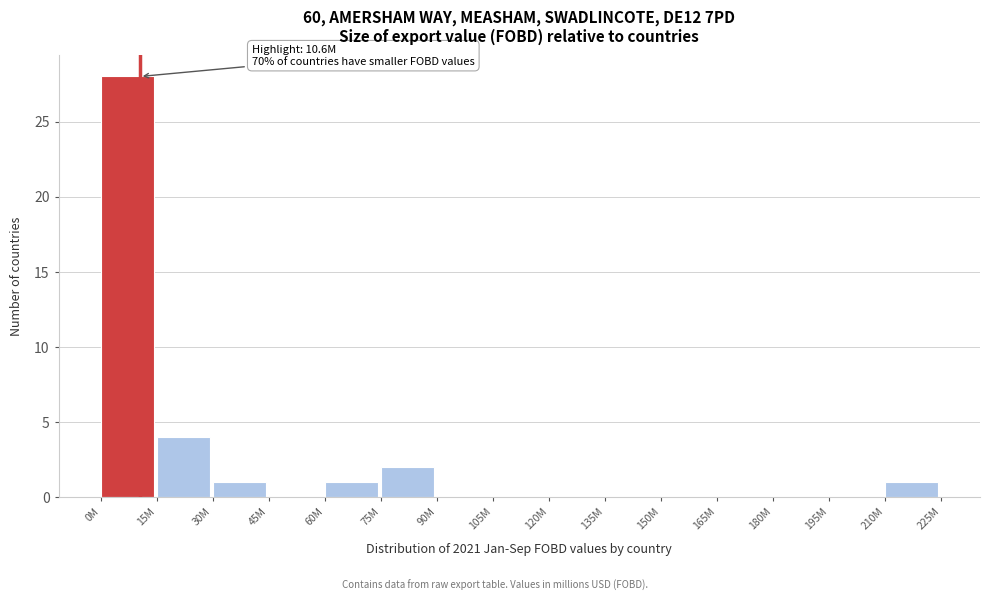

Reading left to right, list all the values displayed in this chart.

0M=28	15M=4	30M=1	45M=0	60M=1	75M=2	90M=0	105M=0	120M=0	135M=0	150M=0	165M=0	180M=0	195M=0	210M=1